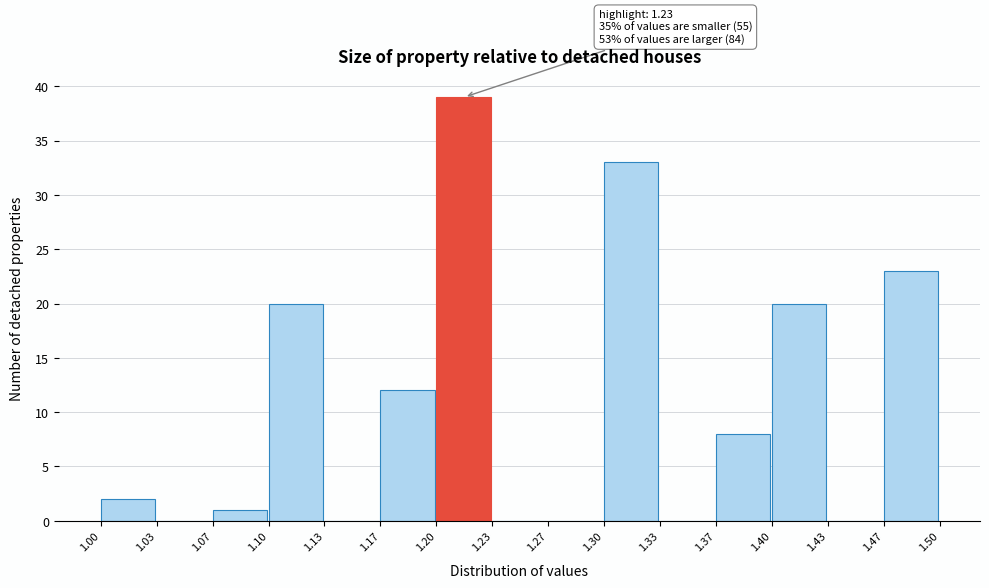

Over which range of the x-axis is the bar tallest?

1.20 to 1.23